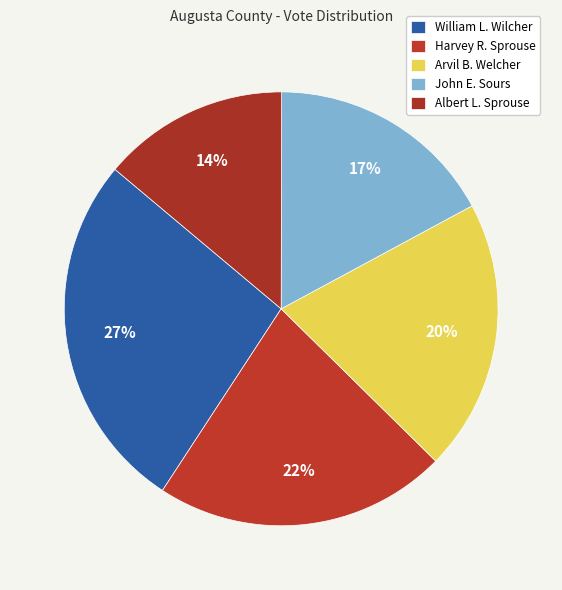

How many slices are in this pie chart?

5